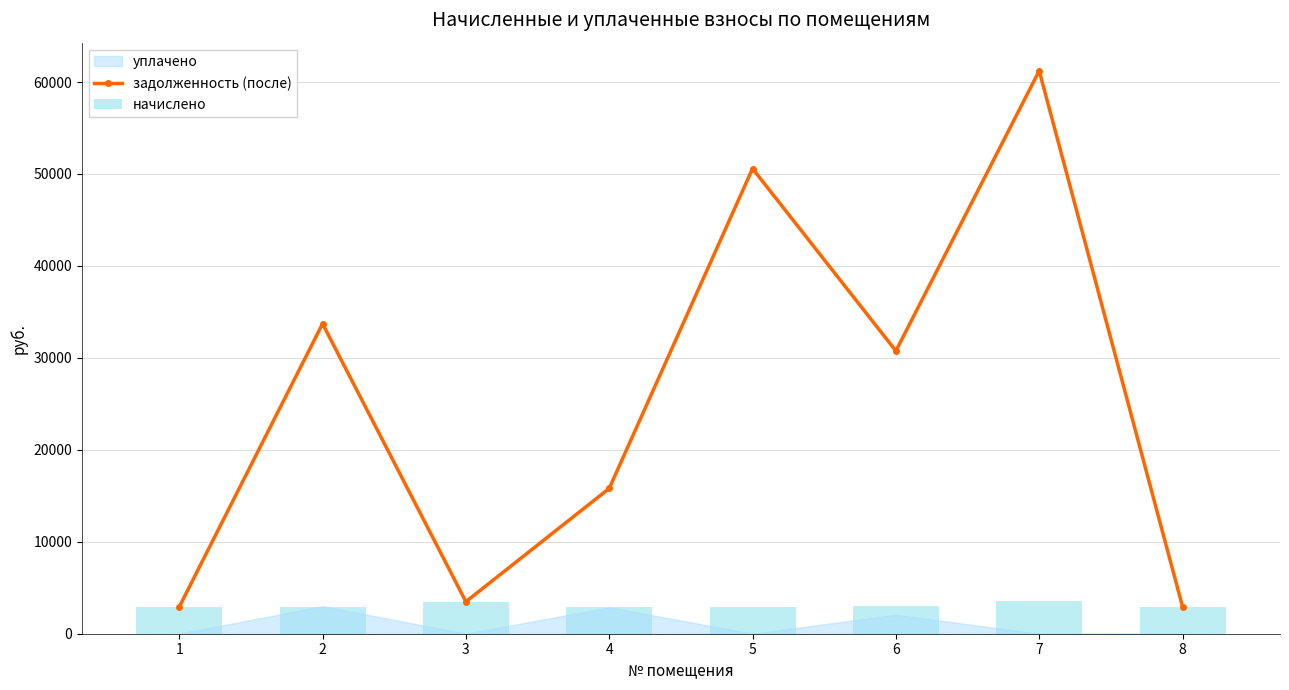

Where is the first local maximum for задолженность (после)?

2